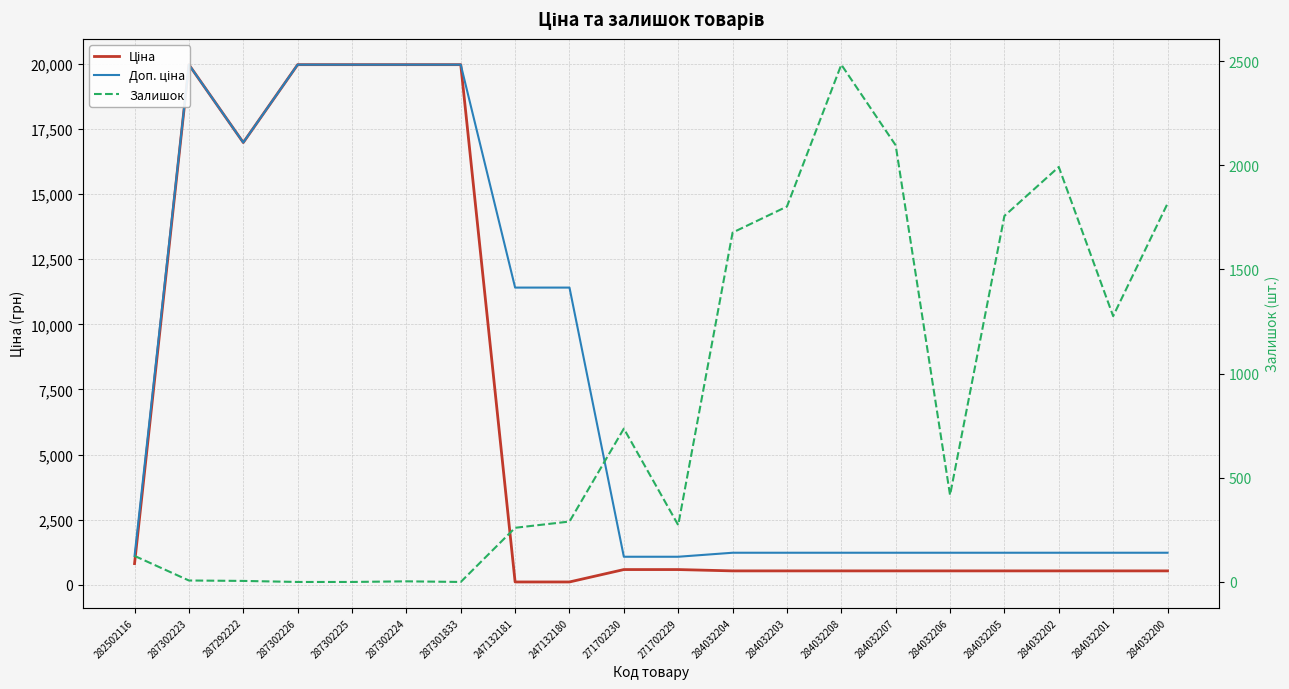

True or false: Залишок has a value of 8.4 at 287292222.

False